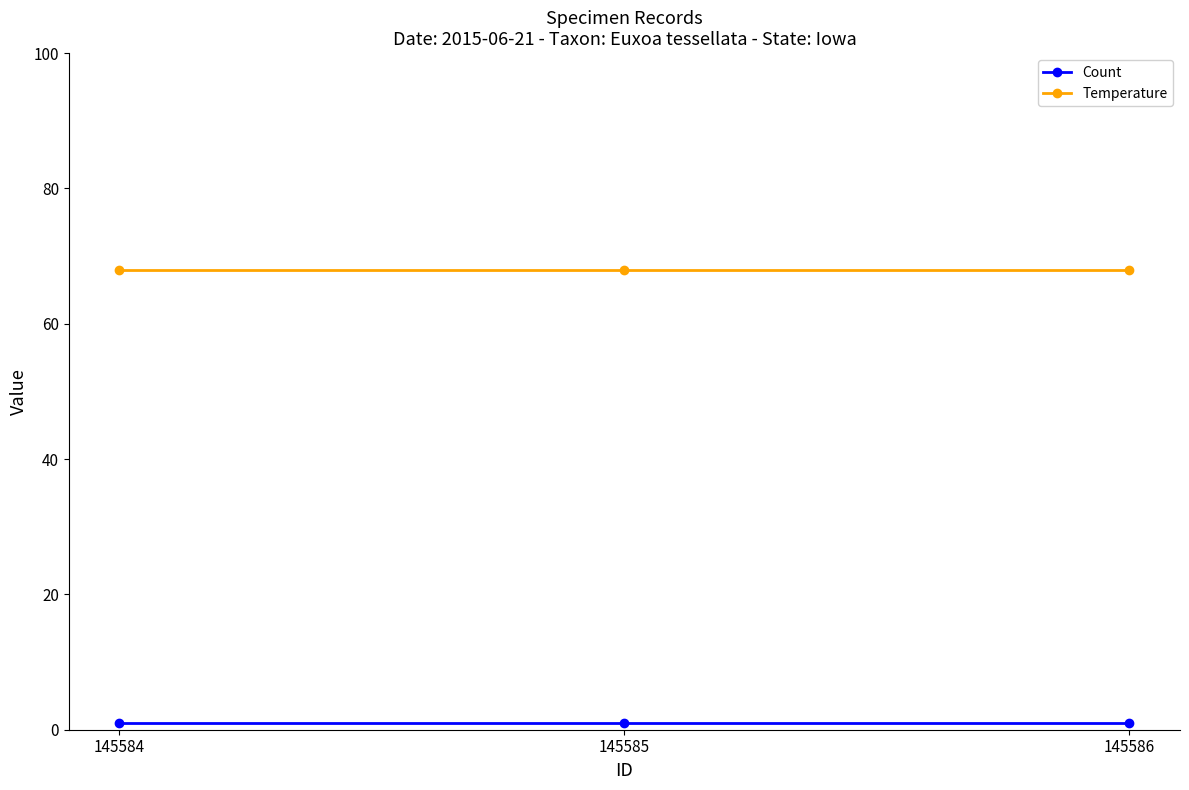

List the series in order of their overall mean, highest first.

Temperature, Count